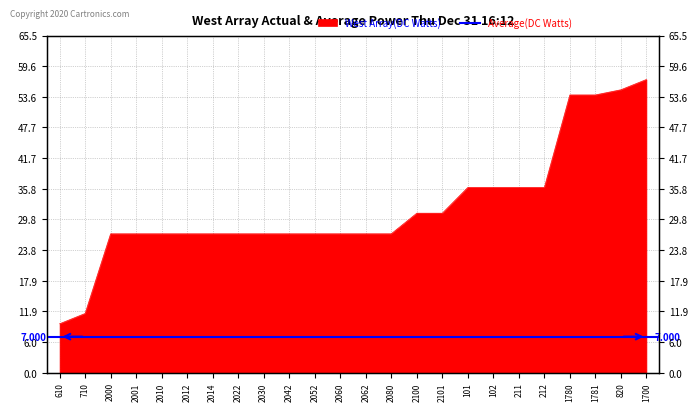

What is the sum of the values at 2100 and 2000?

58.0